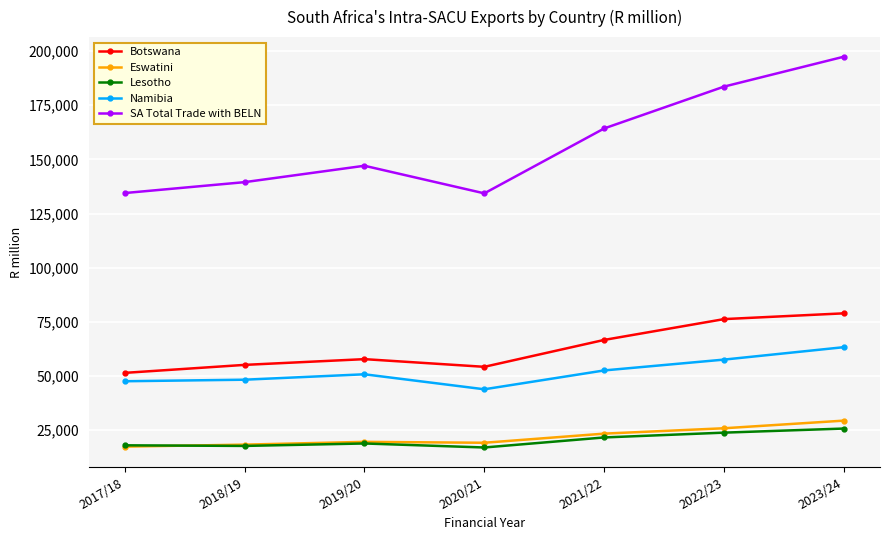

True or false: Namibia has more than 2 points higher than both neighbors.

False